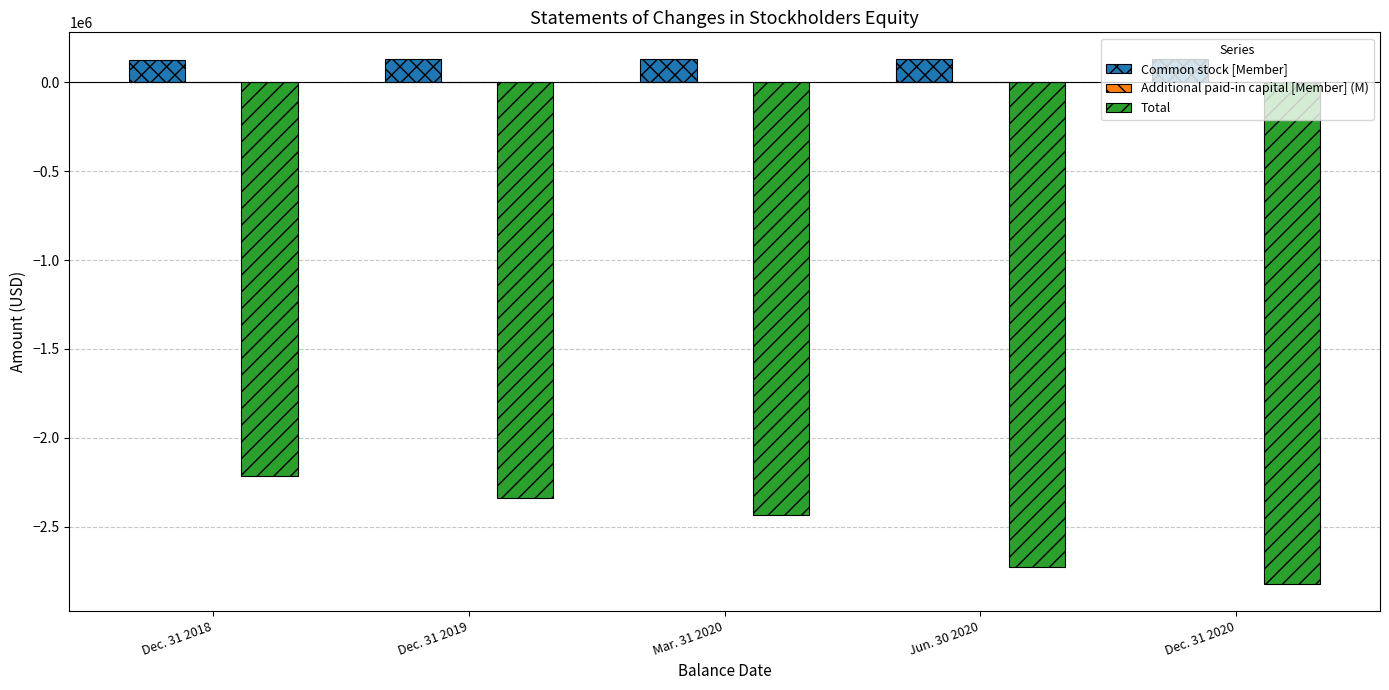

What is the maximum value for Common stock [Member]?

133442.0